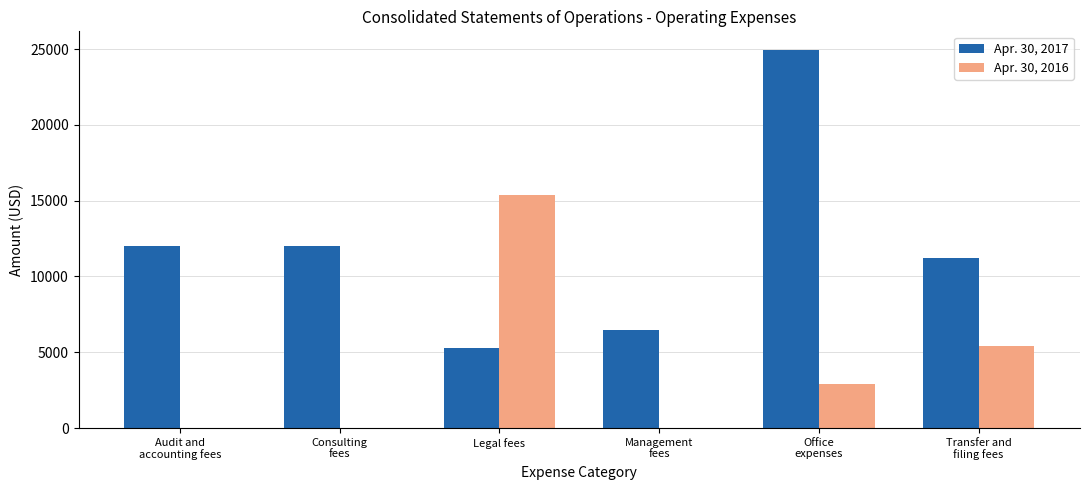

The Apr. 30, 2017 series shows 2199 at Legal fees. True or false?

False